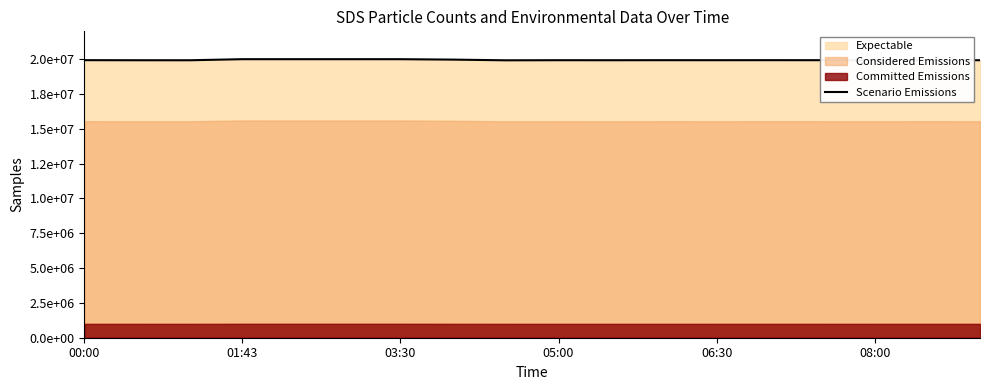

How many data points are above 19929044?

9